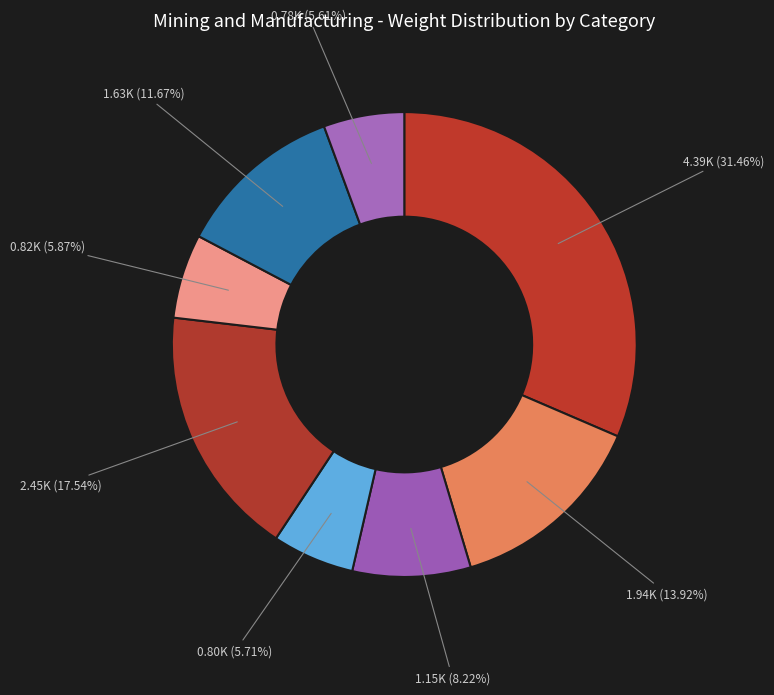

How many segments does this pie chart have?

8